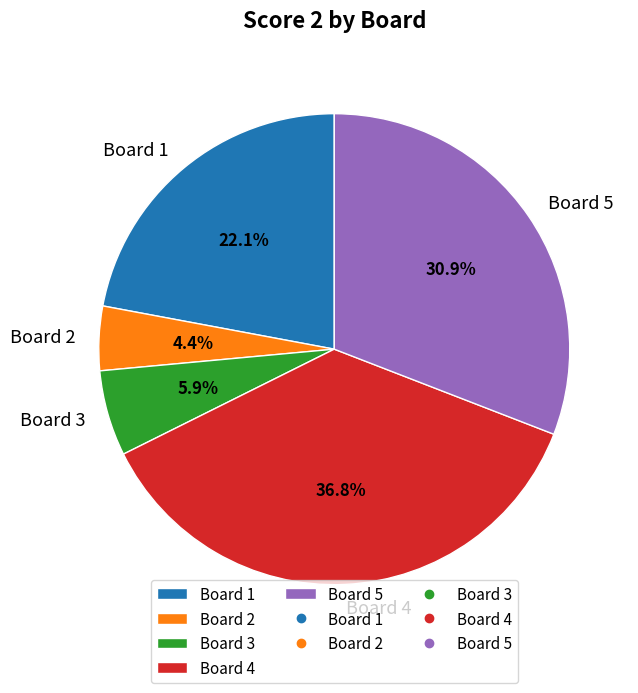

True or false: Board 3 accounts for 14% of the total.

False